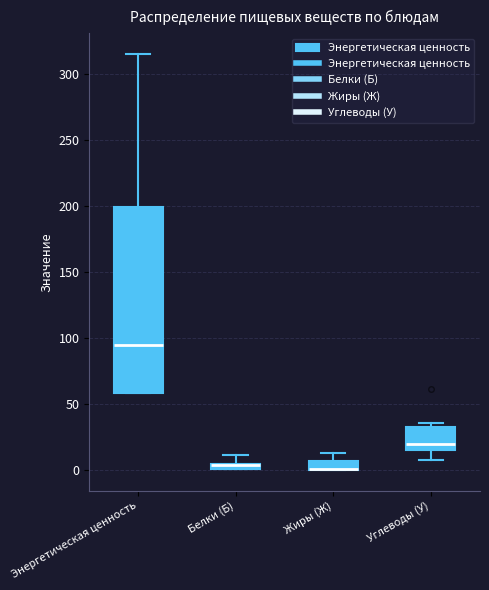

Where is the lower edge of the box for Белки (Б) on the y-axis? The values are not printed on the chart, so give them approximately, as read against the axis.

0